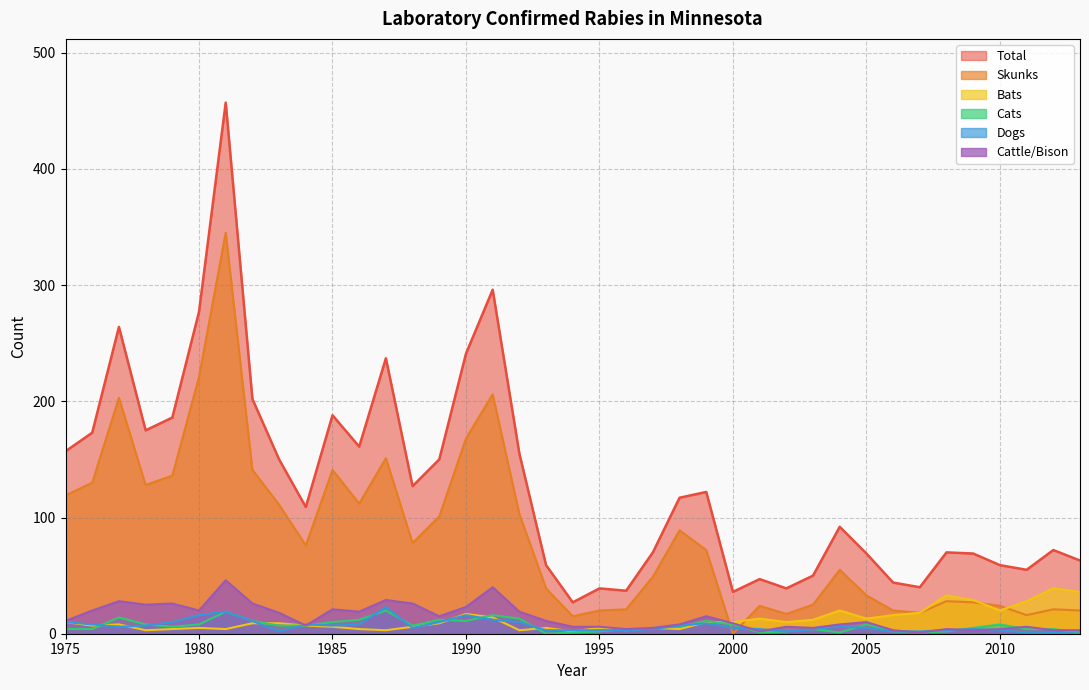

In Cats, how many points are higher than both neighbors (excluding endpoints)?

9